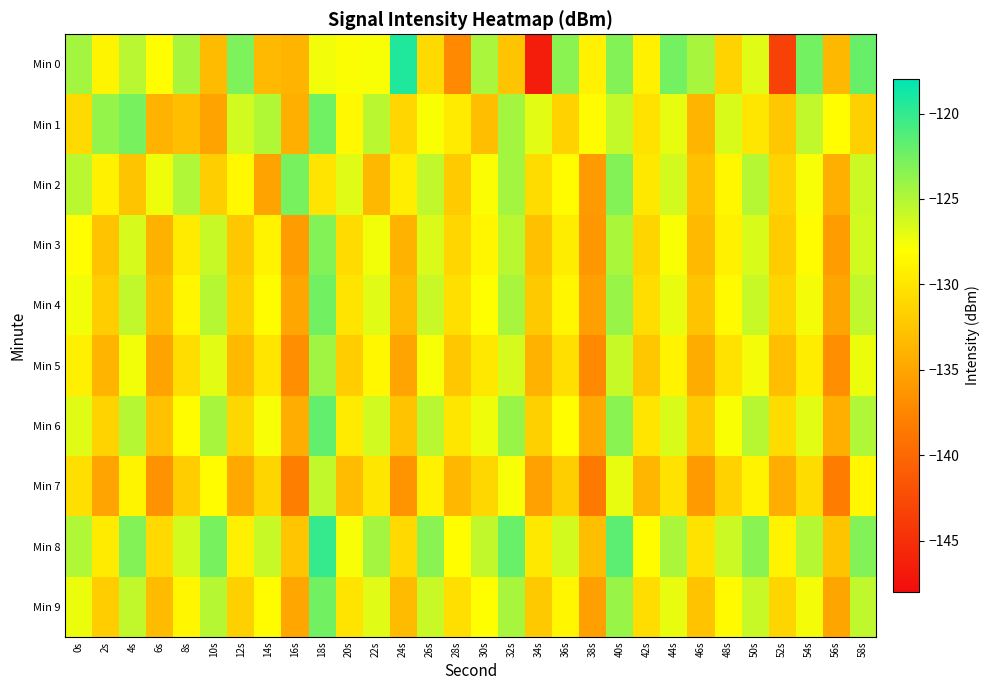

At which category is the sum across all series the highest?

18s